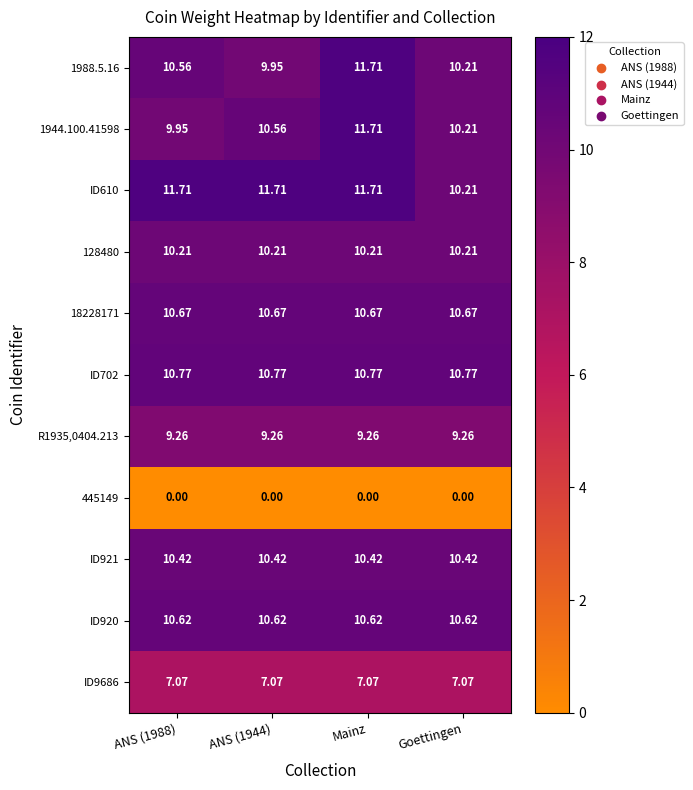

At which label is ID610 closest to 10?

Goettingen